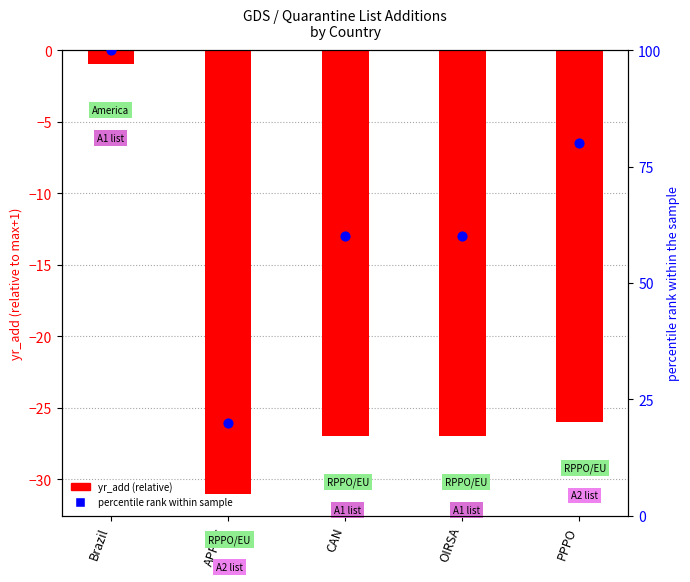

Which series has the widest spread of Y values?

percentile rank within sample